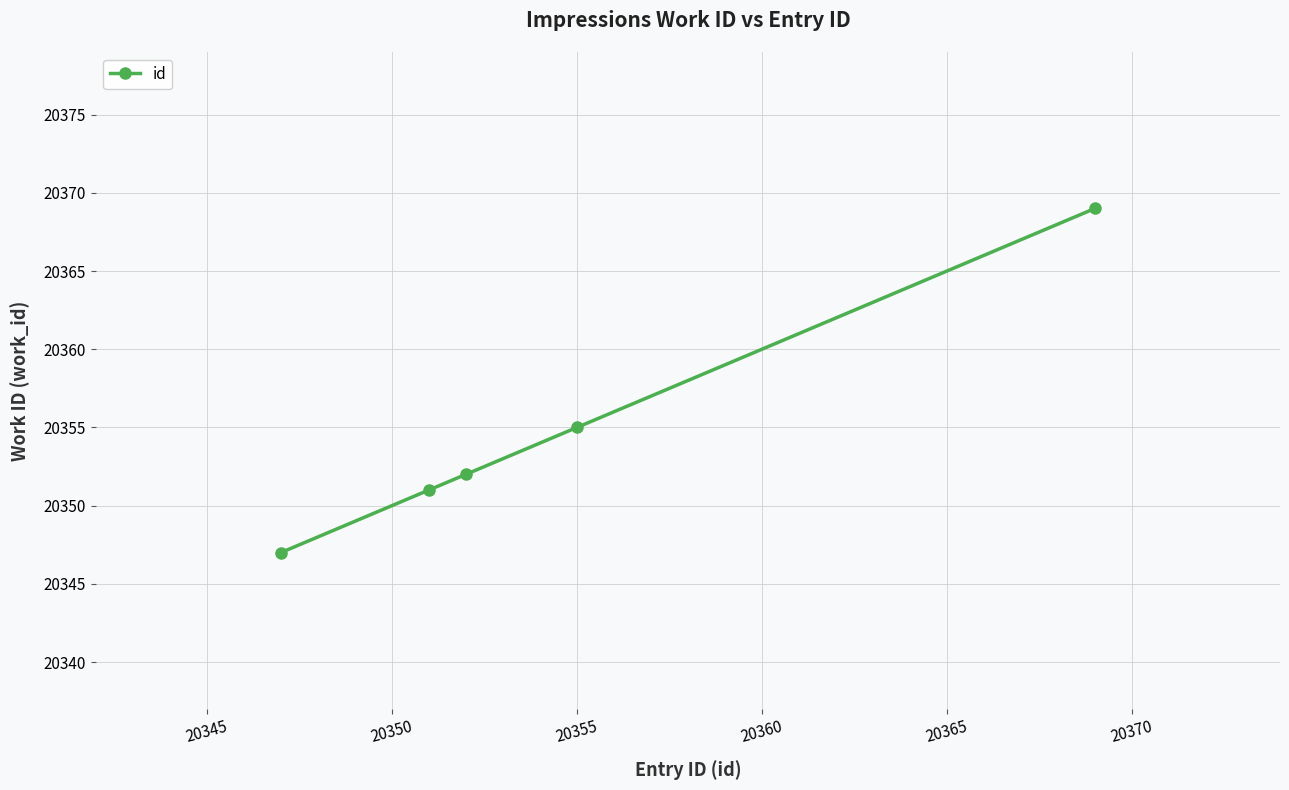

What is the average value?

20355